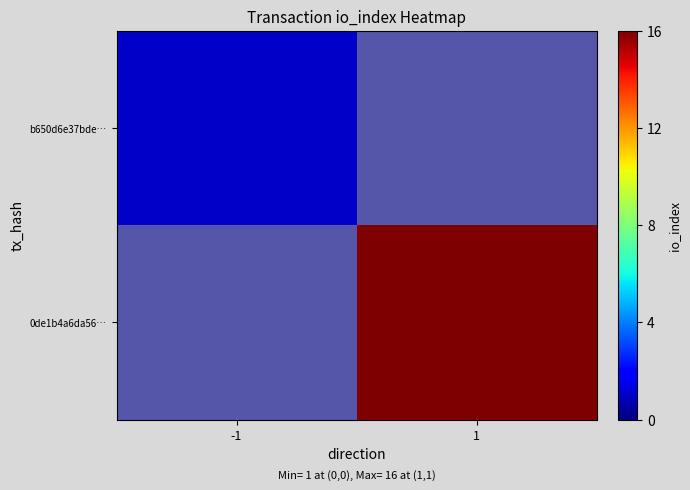

True or false: b650d6e37bde… has a value of 1.0 at -1.

True